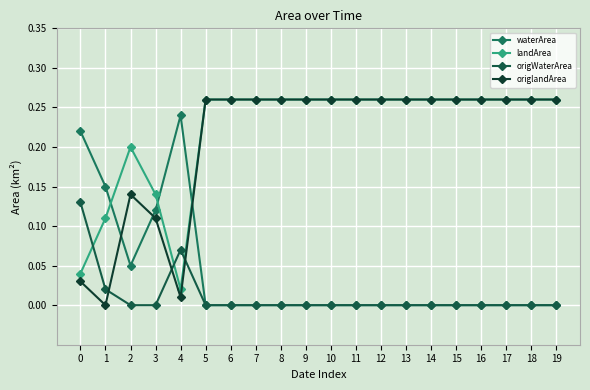

Count the number of data series in this chart.

4